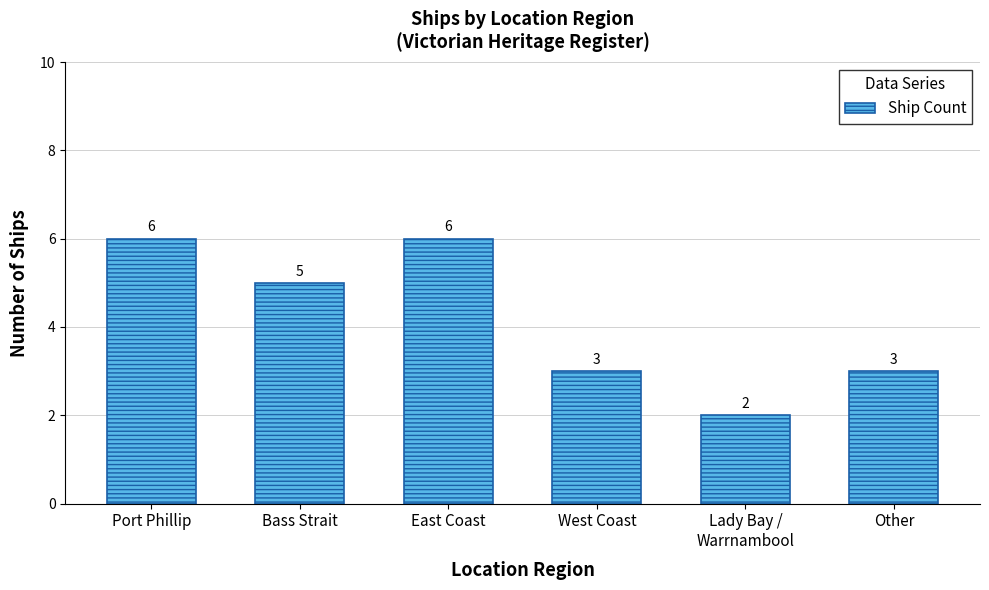

What is the label of the 5th bar from the left?

Lady Bay /
Warrnambool